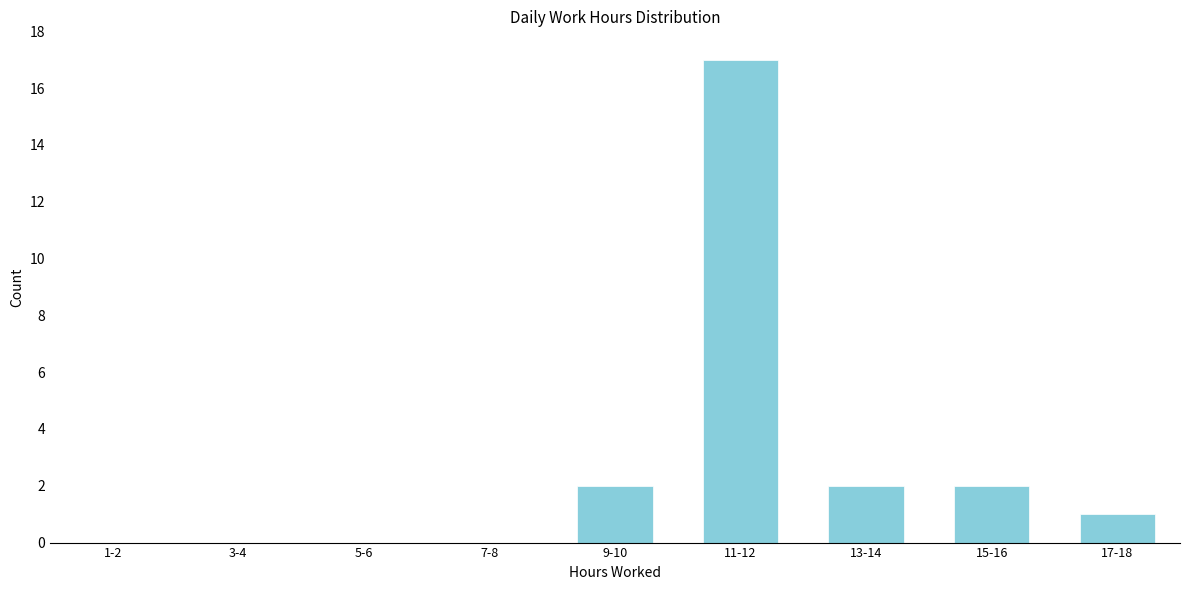

Reading left to right, extract all data points from this chart.

1-2=0	3-4=0	5-6=0	7-8=0	9-10=2	11-12=17	13-14=2	15-16=2	17-18=1